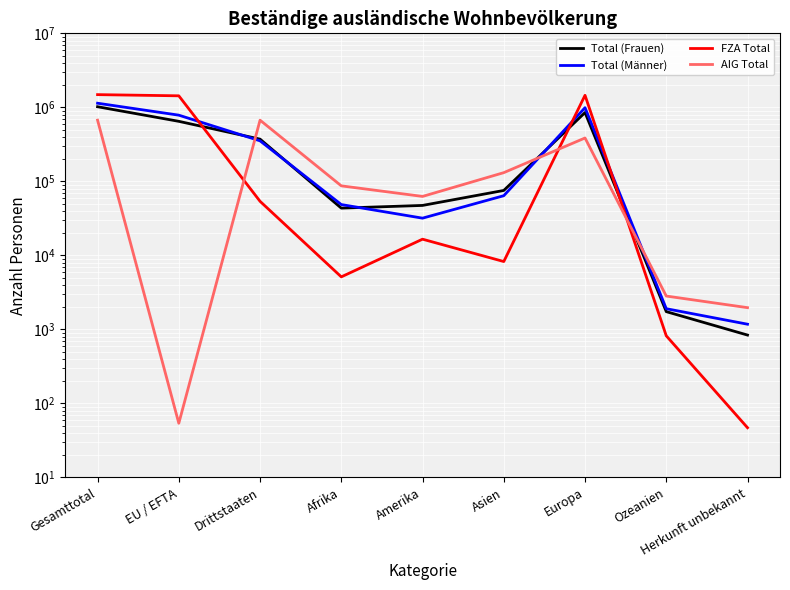

Reading right to left, transcribe all the data shown in this chart.

Total (Frauen): Herkunft unbekannt=839	Ozeanien=1739	Europa=850758	Asien=75419	Amerika=47326	Afrika=43515	Drittstaaten=372139	EU / EFTA=647457	Gesamttotal=1019596
Total (Männer): Herkunft unbekannt=1176	Ozeanien=1905	Europa=989612	Asien=64032	Amerika=31847	Afrika=48622	Drittstaaten=352915	EU / EFTA=784279	Gesamttotal=1137194
FZA Total: Herkunft unbekannt=47	Ozeanien=820	Europa=1454659	Asien=8261	Amerika=16559	Afrika=5129	Drittstaaten=53793	EU / EFTA=1431682	Gesamttotal=1485475
AIG Total: Herkunft unbekannt=1968	Ozeanien=2824	Europa=385711	Asien=131190	Amerika=62614	Afrika=87008	Drittstaaten=671261	EU / EFTA=54	Gesamttotal=671315